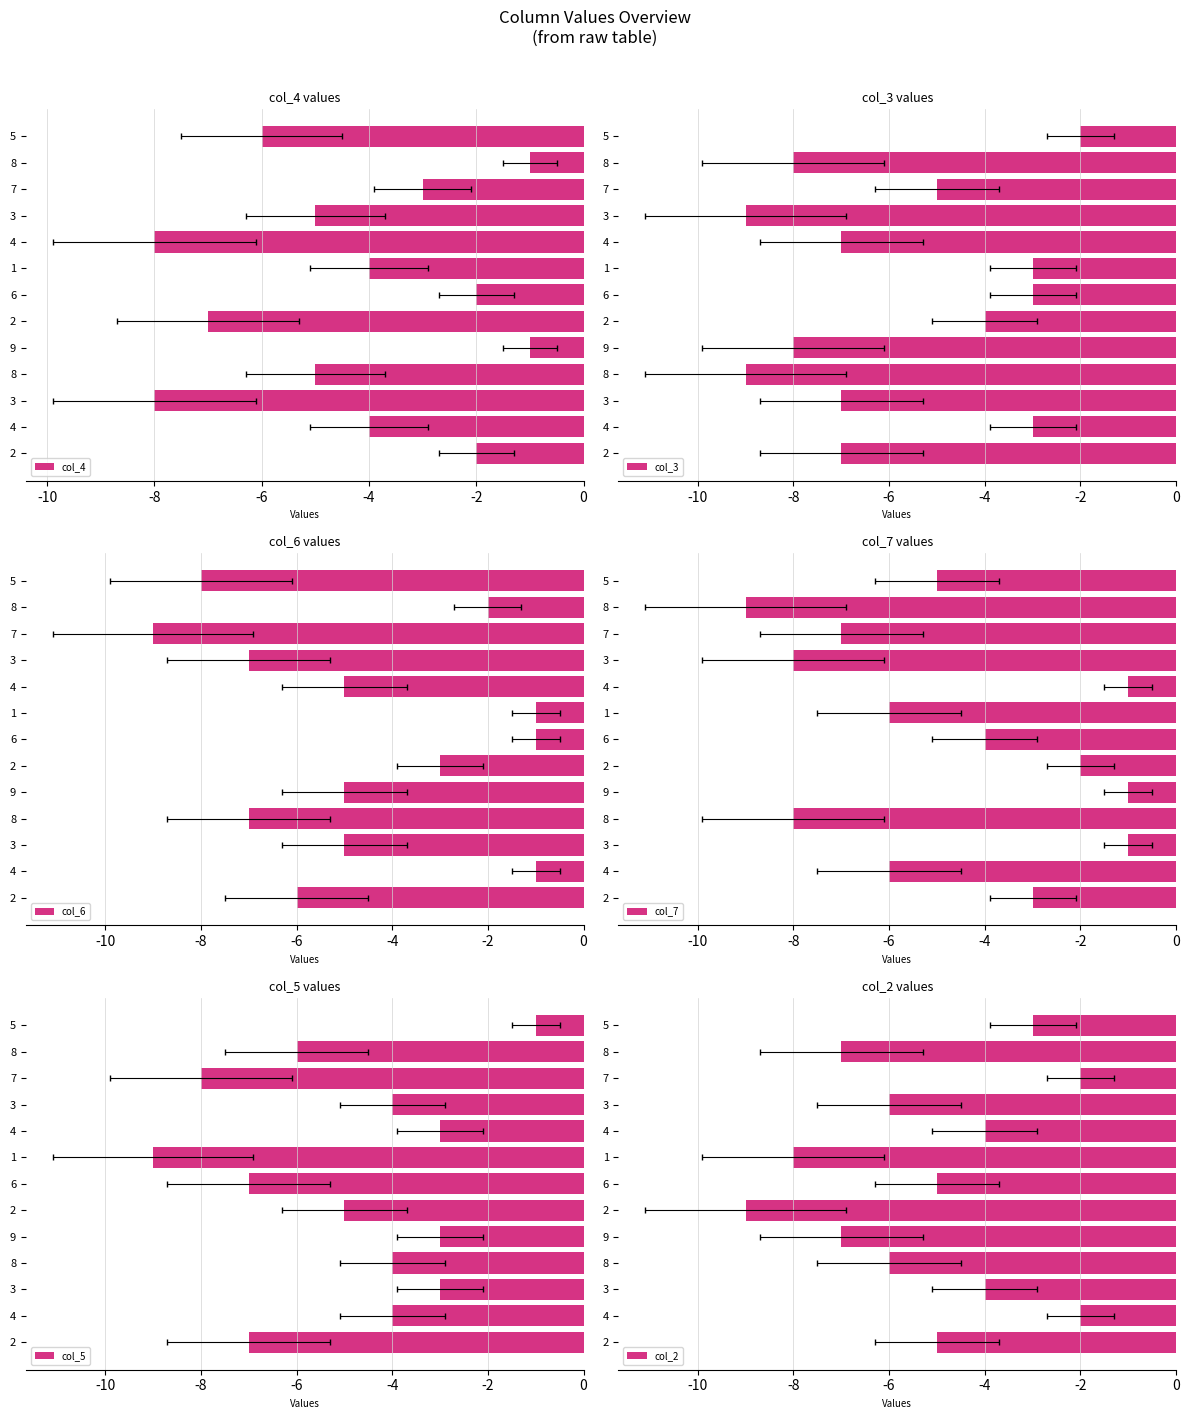

Count the col_4 values in the range -6 to -2.

8